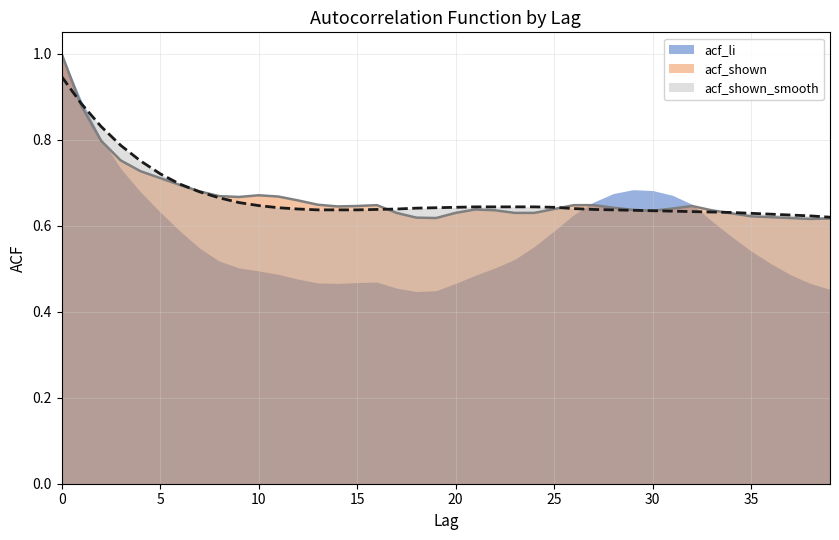

Which has a higher value, 38 or 11?

11